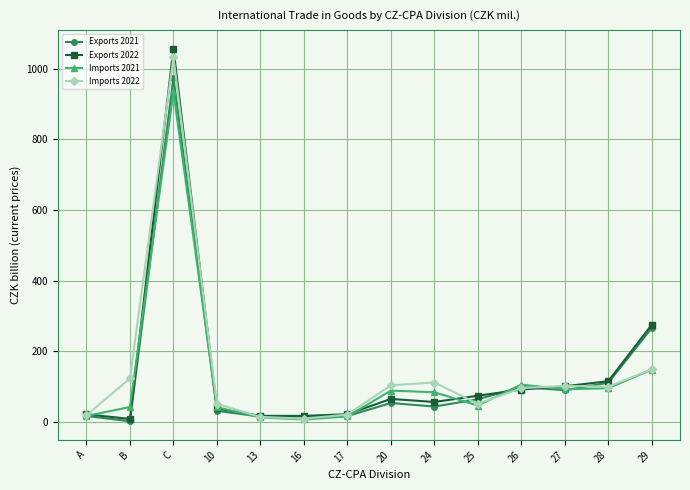

List the series in order of their peak value, highest first.

Exports 2022, Imports 2022, Exports 2021, Imports 2021